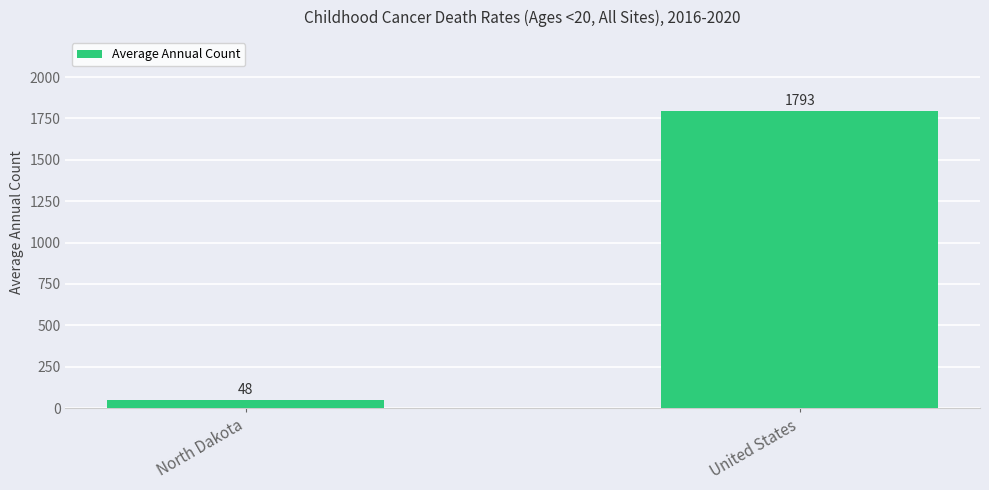

Approximately how many times larger is the value at United States compared to North Dakota?

37.4